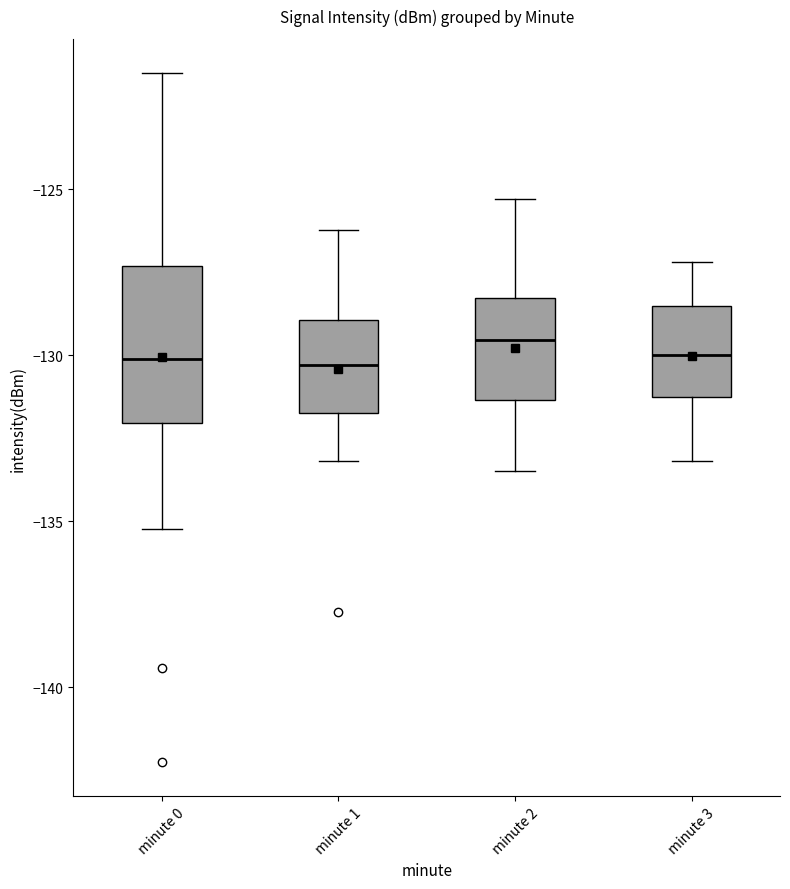

Reading left to right, read every box against the y-axis: the position of its median line, the range the box covers, and the ends of its whiskers. The values are not printed on the chart, so give them approximately, as read against the axis.

minute 0: median -130.0, box -132.0 to -127.5, whiskers -135.0 to -121.5
minute 1: median -130.5, box -131.5 to -129.0, whiskers -133.0 to -126.0
minute 2: median -129.5, box -131.5 to -128.5, whiskers -133.5 to -125.5
minute 3: median -130.0, box -131.0 to -128.5, whiskers -133.0 to -127.0